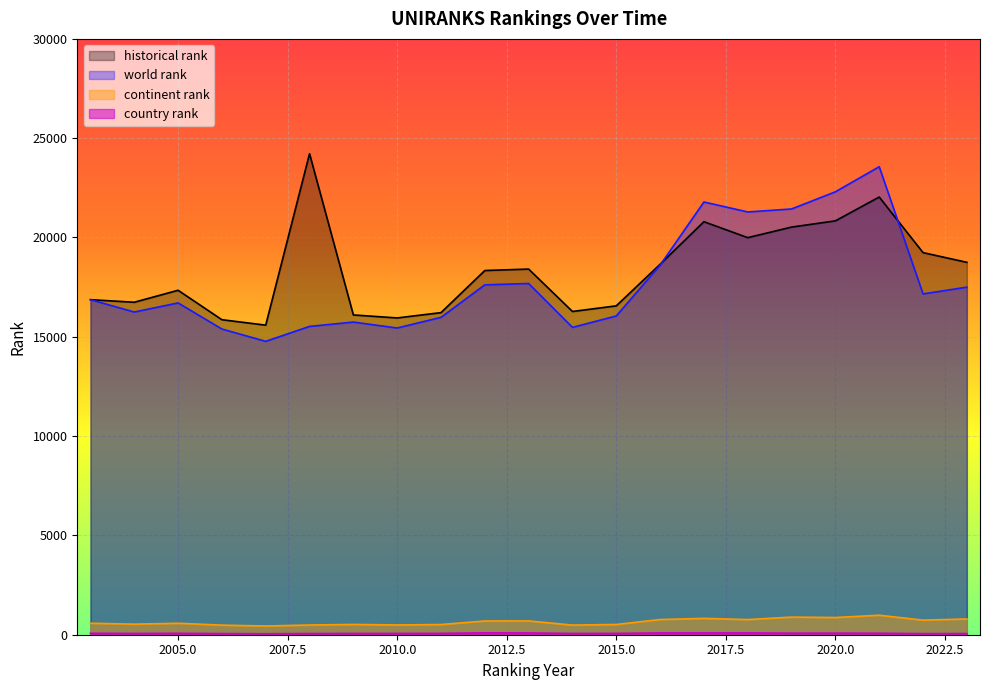

Where is historical rank nearest to the value 19903?

2018